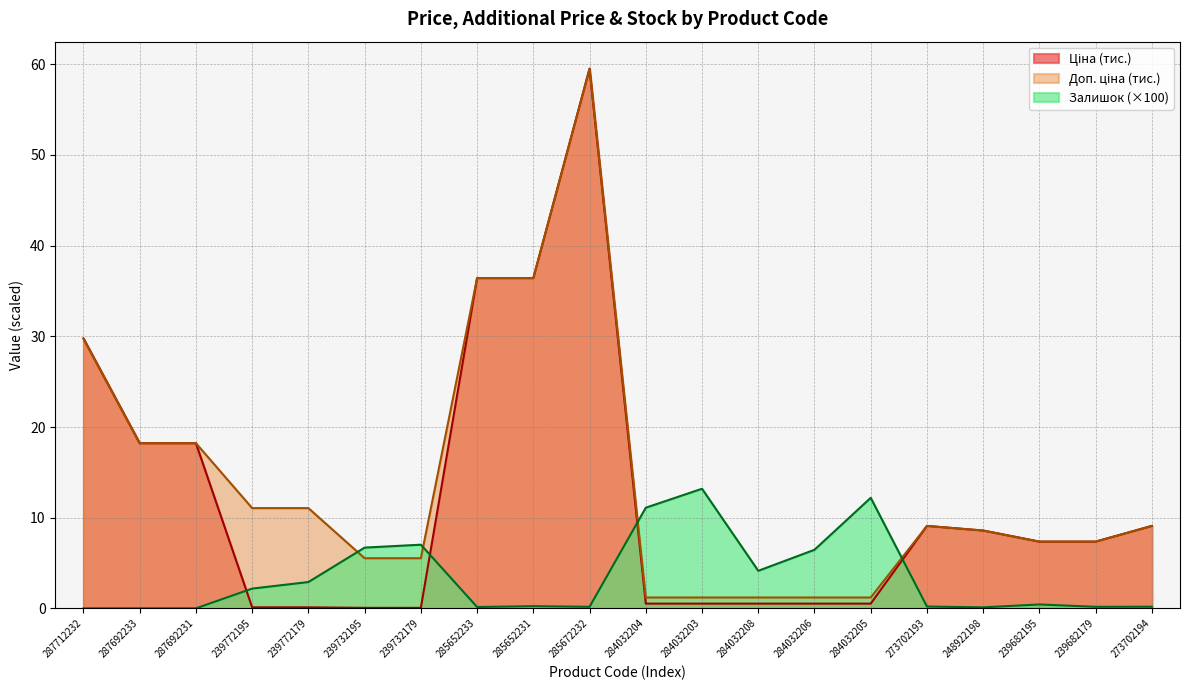

Reading left to right, list all the values displayed in this chart.

Ціна: 287712232=29.8	287692233=18.2	287692231=18.2	239772195=0.1	239772179=0.1	239732195=0.1	239732179=0.1	285652233=36.4	285652231=36.4	285672232=59.5	284032204=0.5	284032203=0.5	284032208=0.5	284032206=0.5	284032205=0.5	273702193=9.1	248922198=8.6	239682195=7.4	239682179=7.4	273702194=9.1
Доп. ціна: 287712232=29.8	287692233=18.2	287692231=18.2	239772195=11.1	239772179=11.1	239732195=5.5	239732179=5.5	285652233=36.4	285652231=36.4	285672232=59.5	284032204=1.2	284032203=1.2	284032208=1.2	284032206=1.2	284032205=1.2	273702193=9.1	248922198=8.6	239682195=7.4	239682179=7.4	273702194=9.1
Залишок: 287712232=0.0	287692233=0.0	287692231=0.0	239772195=2.2	239772179=2.9	239732195=6.7	239732179=7.0	285652233=0.1	285652231=0.2	285672232=0.2	284032204=11.1	284032203=13.2	284032208=4.1	284032206=6.5	284032205=12.2	273702193=0.2	248922198=0.1	239682195=0.4	239682179=0.2	273702194=0.2